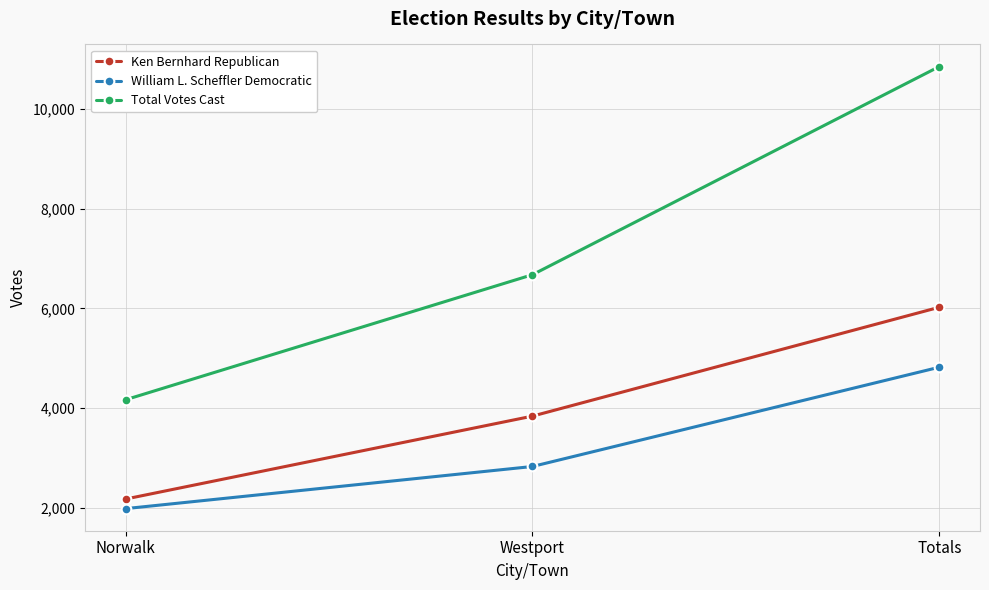

The William L. Scheffler Democratic series shows 1989 at Norwalk. True or false?

True